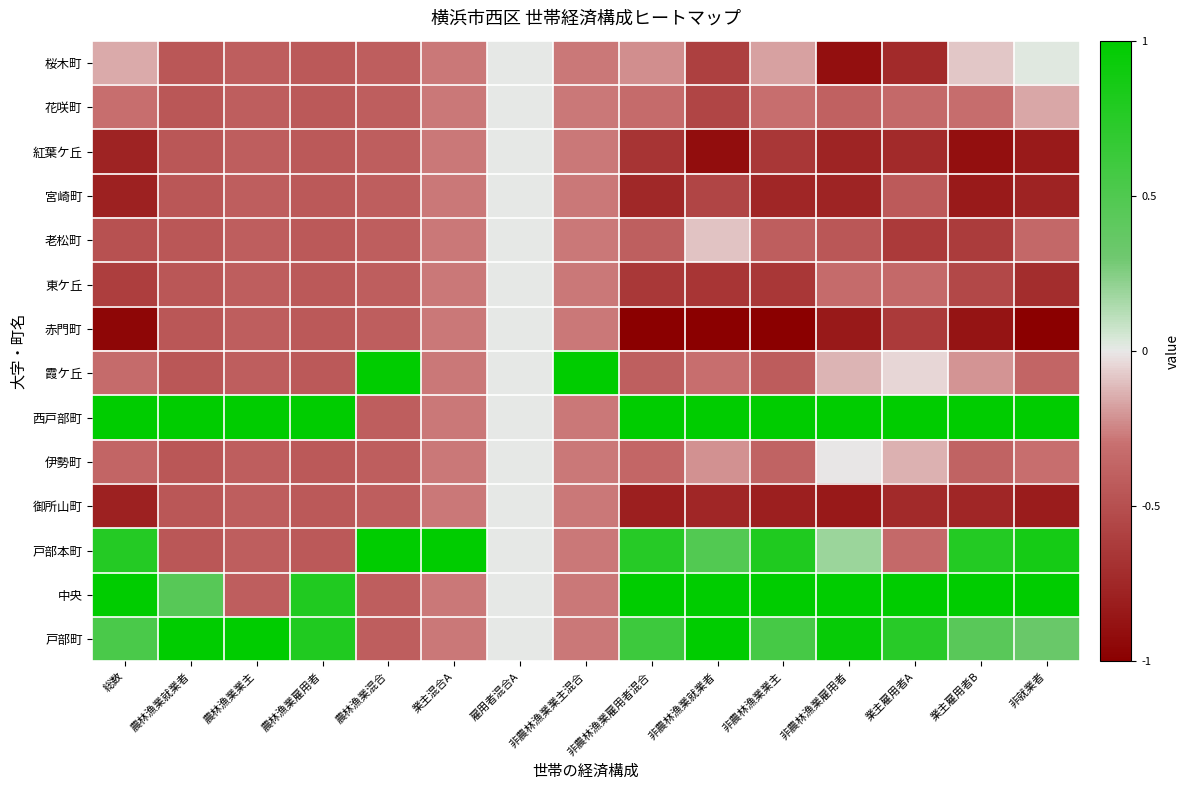

Which has a higher value, 業主混合A or 農林漁業業主?

業主混合A